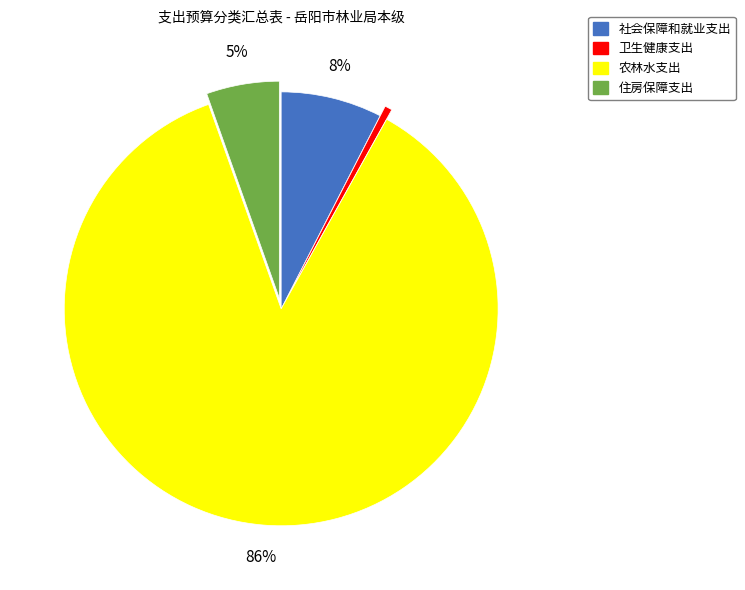

What is the largest slice in the pie chart?

农林水支出